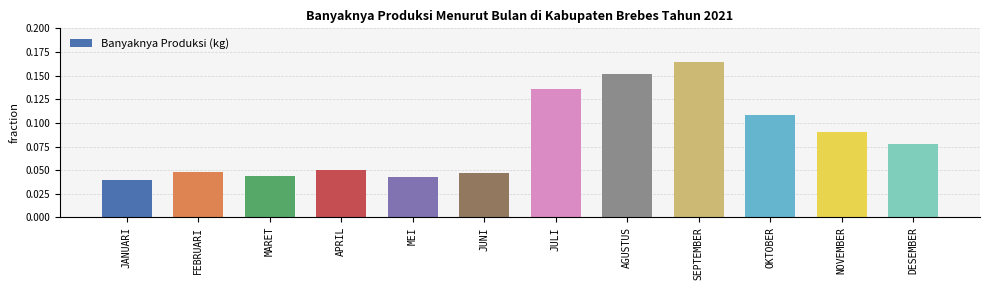

What is the sum of all values?

1.0